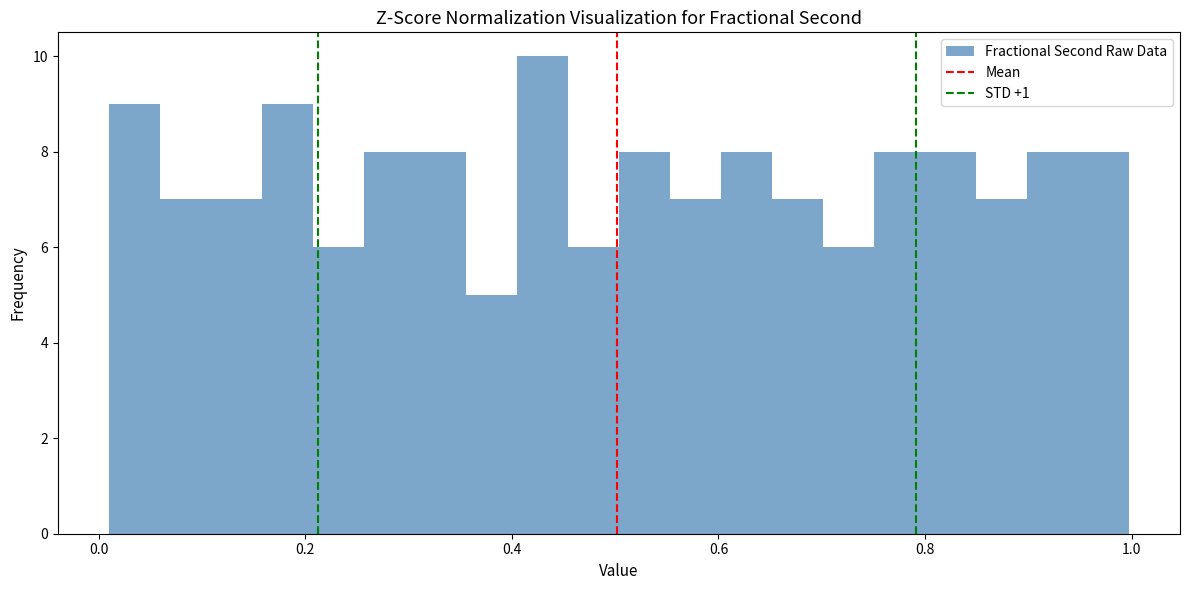

Around what value on the x-axis is the tallest bar? Give the approximate position of its centre, as read against the axis.

0.42